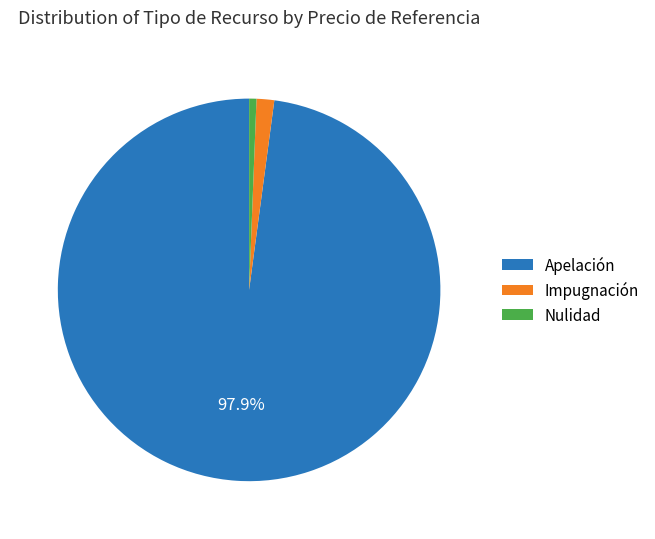

Approximately how many times larger is the value at Nulidad compared to Impugnación?

0.4